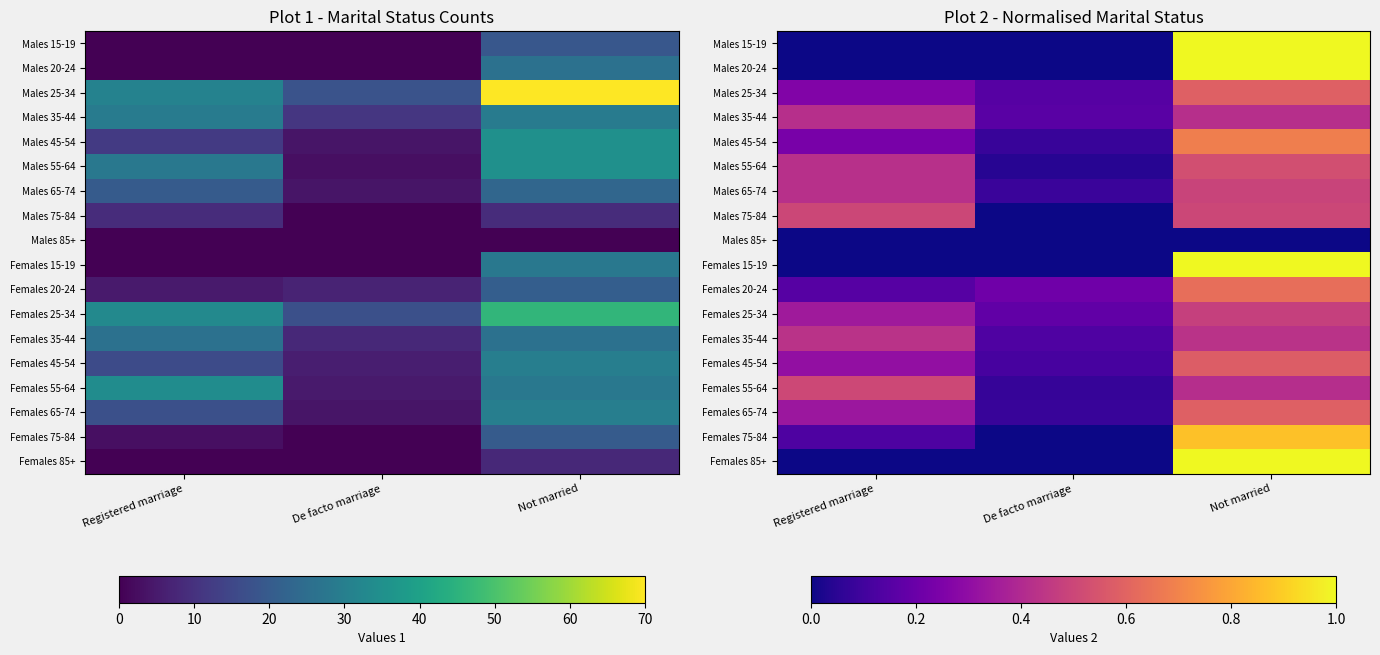

What is the difference between the maximum and minimum values in the Females 75-84 series?

0.9